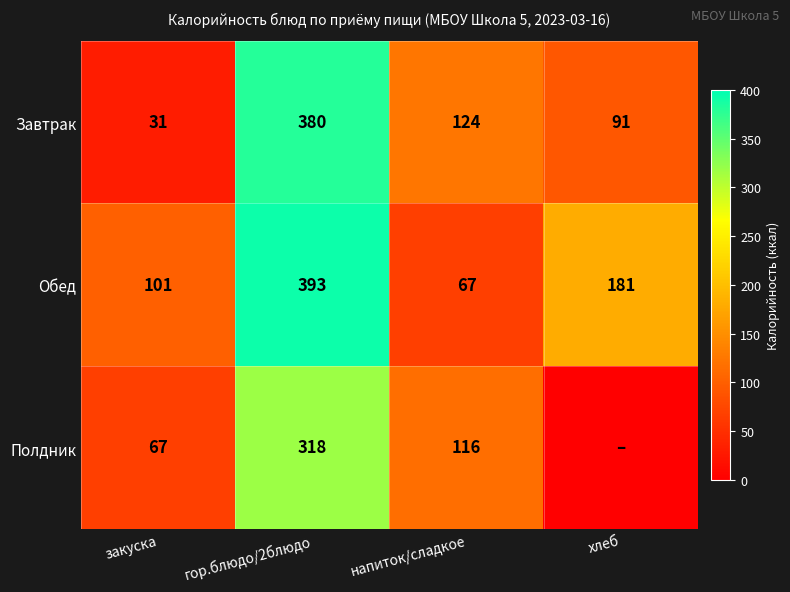

What is the approximate value of Обед at напиток/сладкое, to the nearest 50?

50